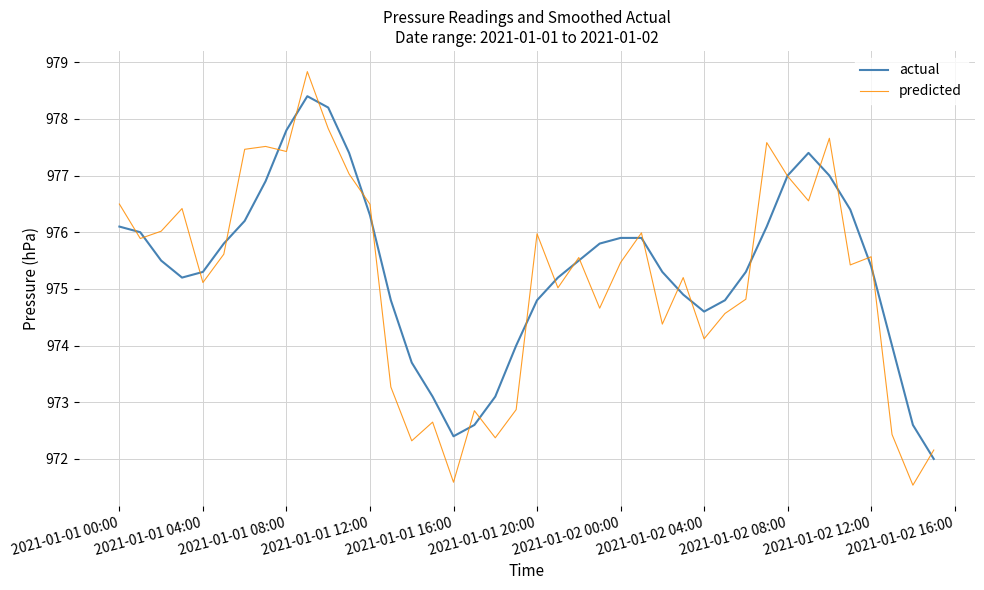

What is the minimum value for predicted?

971.5